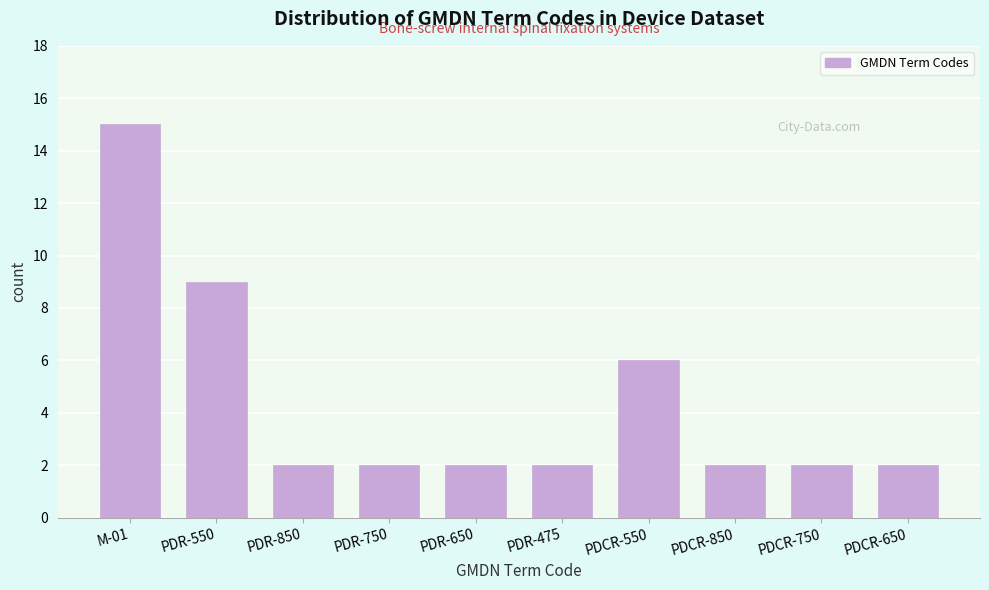

Reading left to right, extract all data points from this chart.

M-01=15	PDR-550=9	PDR-850=2	PDR-750=2	PDR-650=2	PDR-475=2	PDCR-550=6	PDCR-850=2	PDCR-750=2	PDCR-650=2